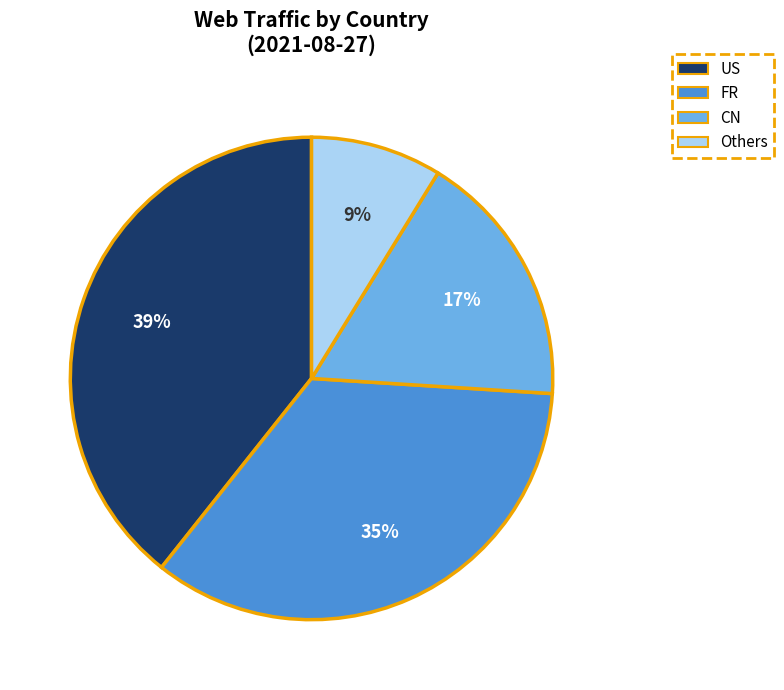

How many slices are in this pie chart?

4